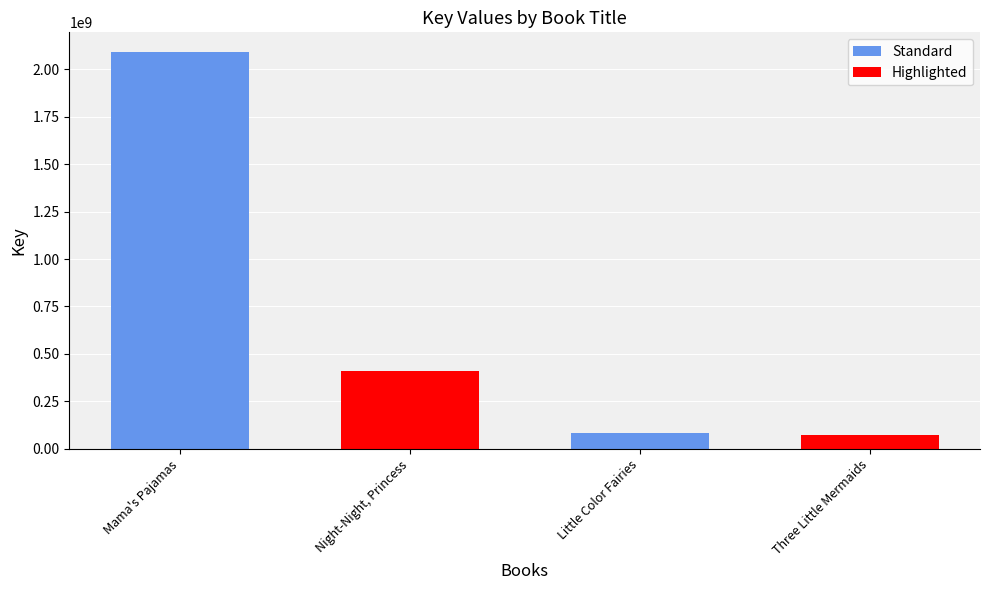

What is the difference between the maximum and minimum values?

2015834866